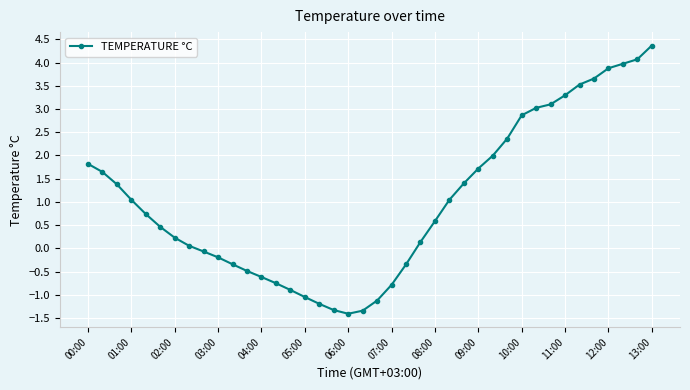

Does the chart display data point markers on the line(s)?

Yes